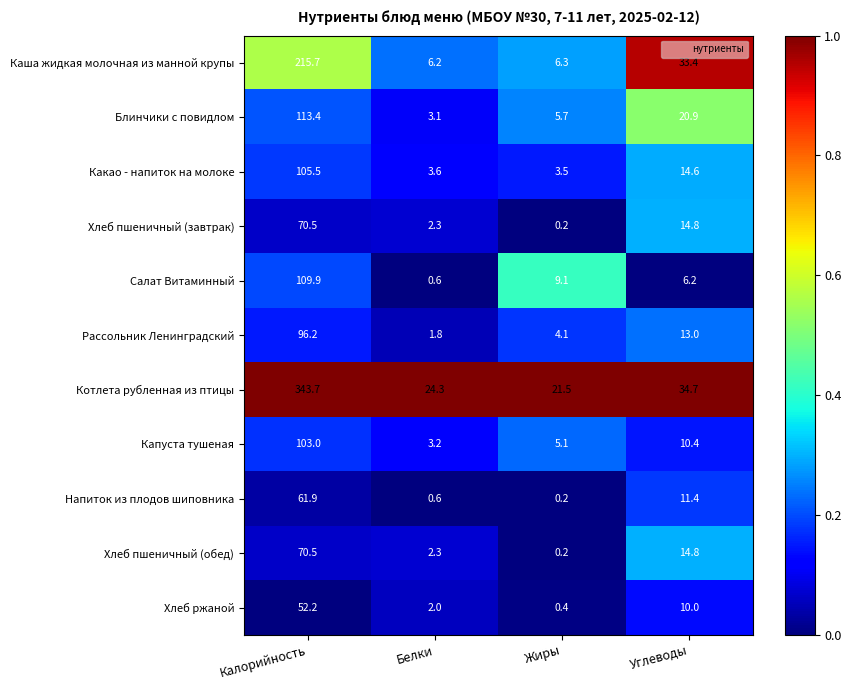

The value of Напиток из плодов шиповника at Калорийность is 61.9. True or false?

True